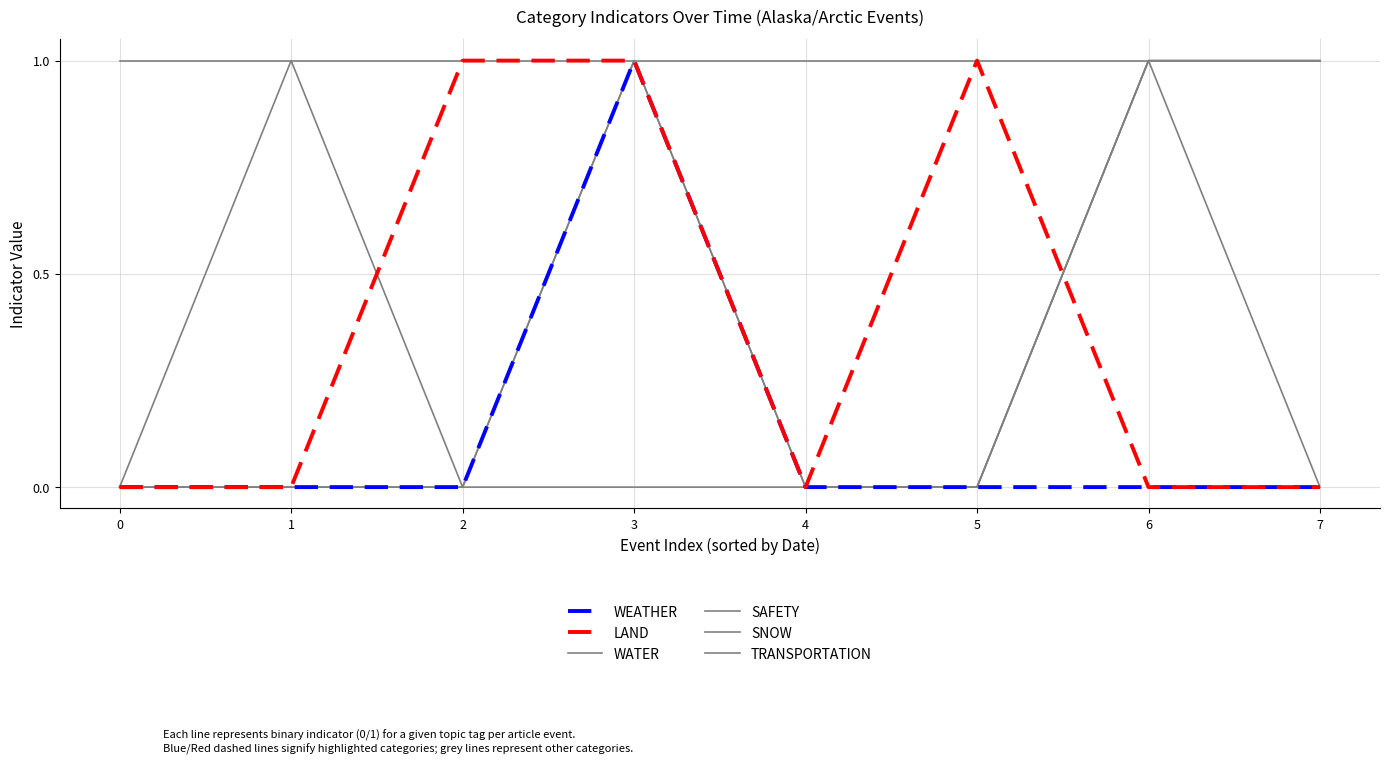

At how many categories does at least one series exceed 0?

8